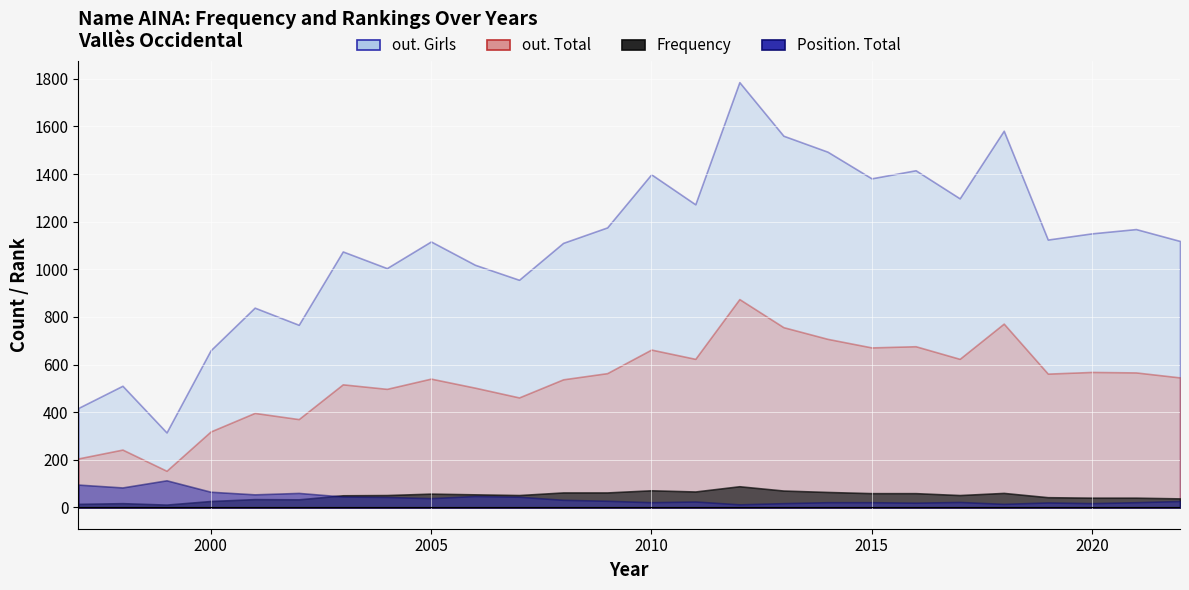

Reading right to left, extract all data points from this chart.

Frequency: 2022=38	2021=41	2020=41	2019=43	2018=61	2017=52	2016=60	2015=60	2014=65	2013=71	2012=89	2011=67	2010=72	2009=63	2008=63	2007=52	2006=55	2005=58	2004=52	2003=51	2002=34	2001=35	2000=27	1999=12	1998=18	1997=15
Position. Total: 2022=27	2021=22	2020=18	2019=21	2018=15	2017=23	2016=20	2015=22	2014=22	2013=18	2012=13	2011=25	2010=22	2009=28	2008=32	2007=45	2006=48	2005=39	2004=44	2003=46	2002=61	2001=55	2000=66	1999=114	1998=84	1997=96
out. Total: 2022=546	2021=567	2020=569	2019=562	2018=772	2017=624	2016=677	2015=672	2014=708	2013=757	2012=875	2011=624	2010=663	2009=564	2008=538	2007=462	2006=503	2005=541	2004=498	2003=517	2002=371	2001=397	2000=319	1999=154	1998=243	1997=206
out. Girls: 2022=1119	2021=1169	2020=1151	2019=1125	2018=1582	2017=1298	2016=1416	2015=1382	2014=1494	2013=1561	2012=1786	2011=1273	2010=1399	2009=1176	2008=1111	2007=956	2006=1019	2005=1117	2004=1005	2003=1075	2002=767	2001=839	2000=660	1999=315	1998=511	1997=418